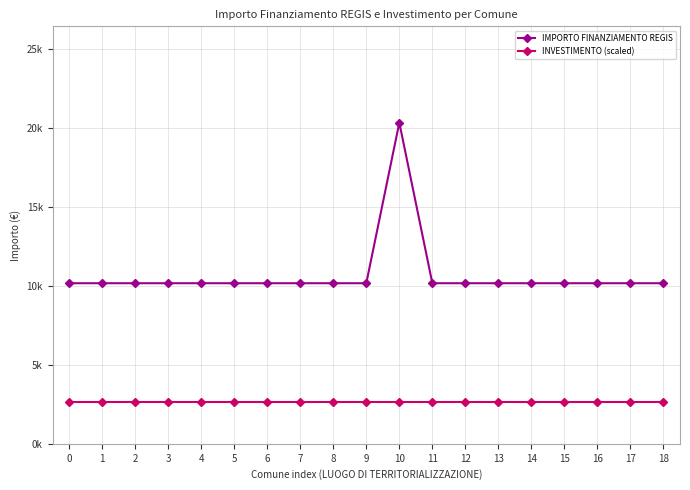

Rank the series at 0 from highest to lowest value.

IMPORTO FINANZIAMENTO REGIS, INVESTIMENTO (scaled)